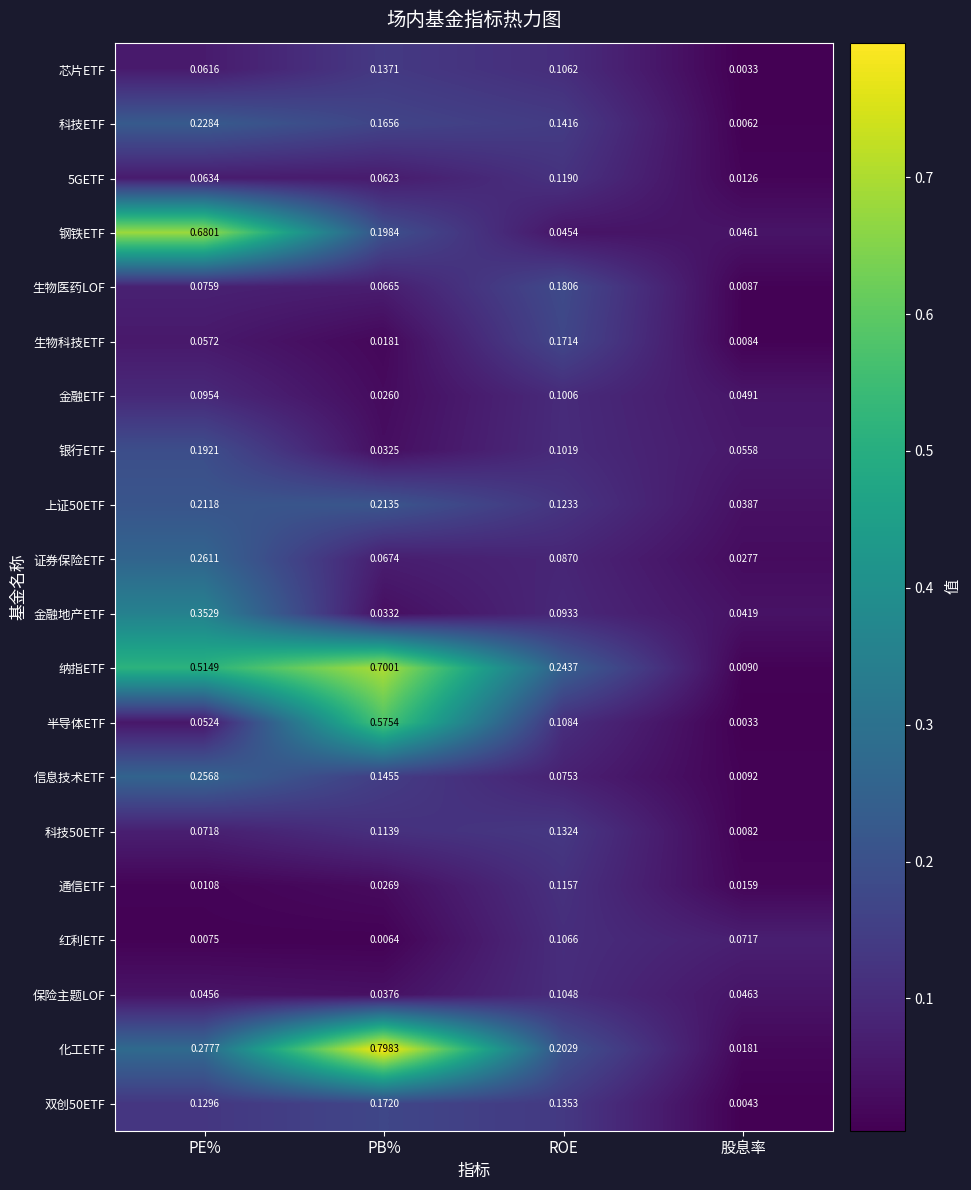

List the labels in order of 证券保险ETF value, smallest first.

股息率, PB%, ROE, PE%